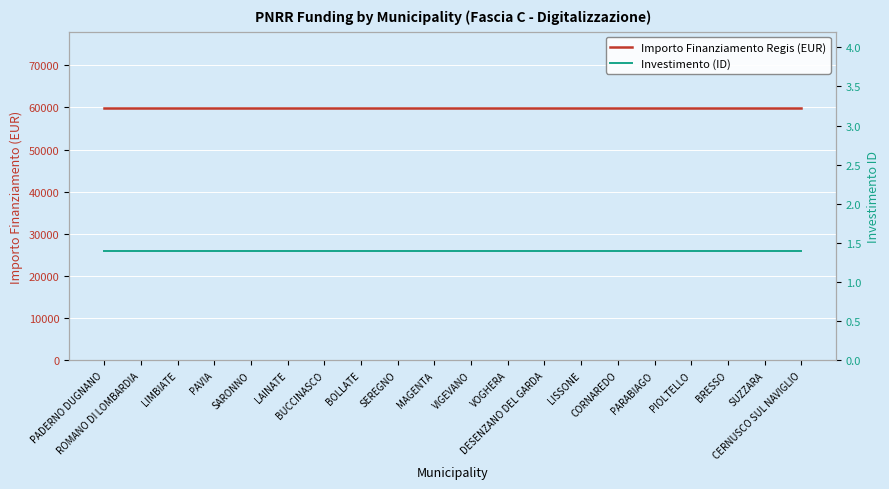

Which series has the largest total across all categories?

Importo Finanziamento Regis (EUR)